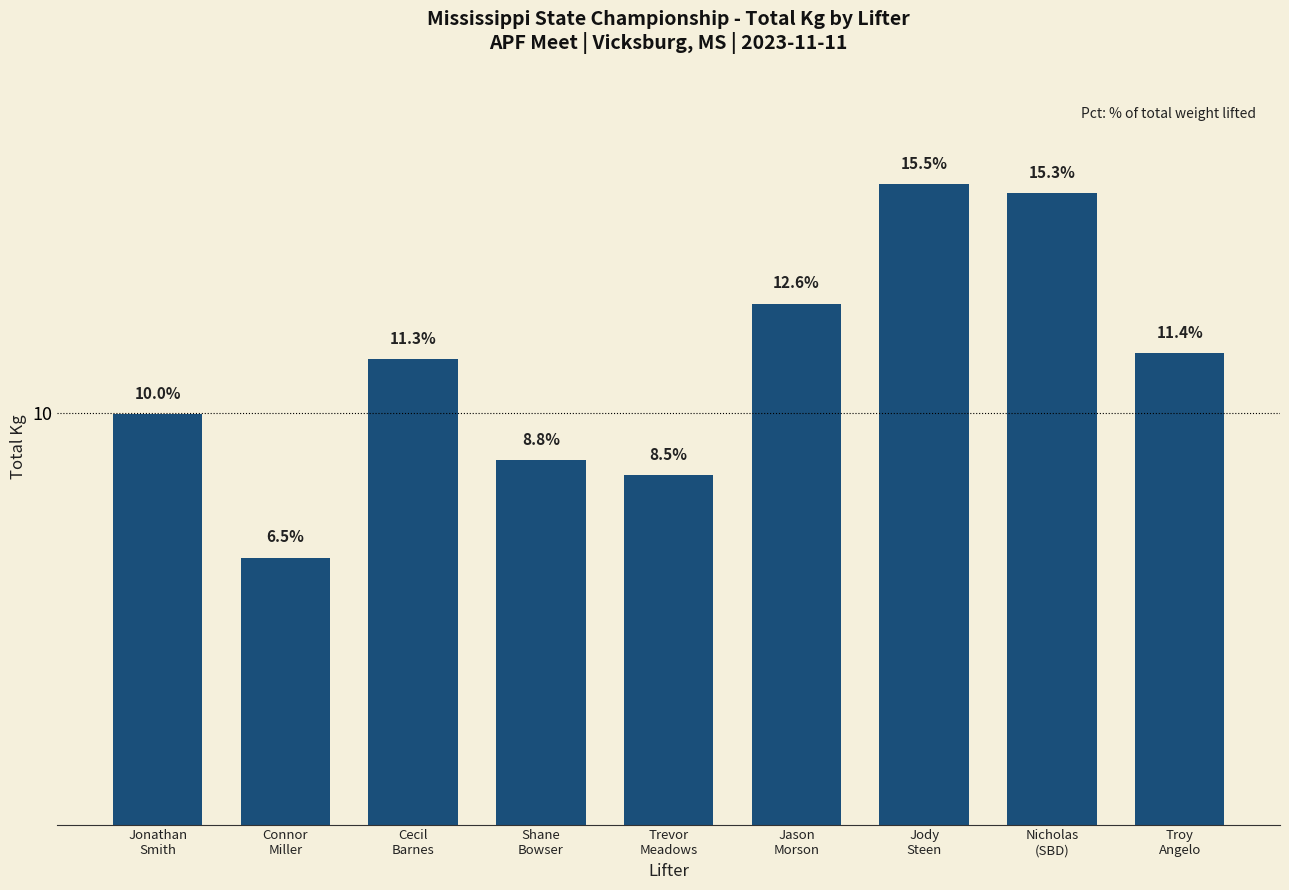

Does the chart contain any negative values?

No